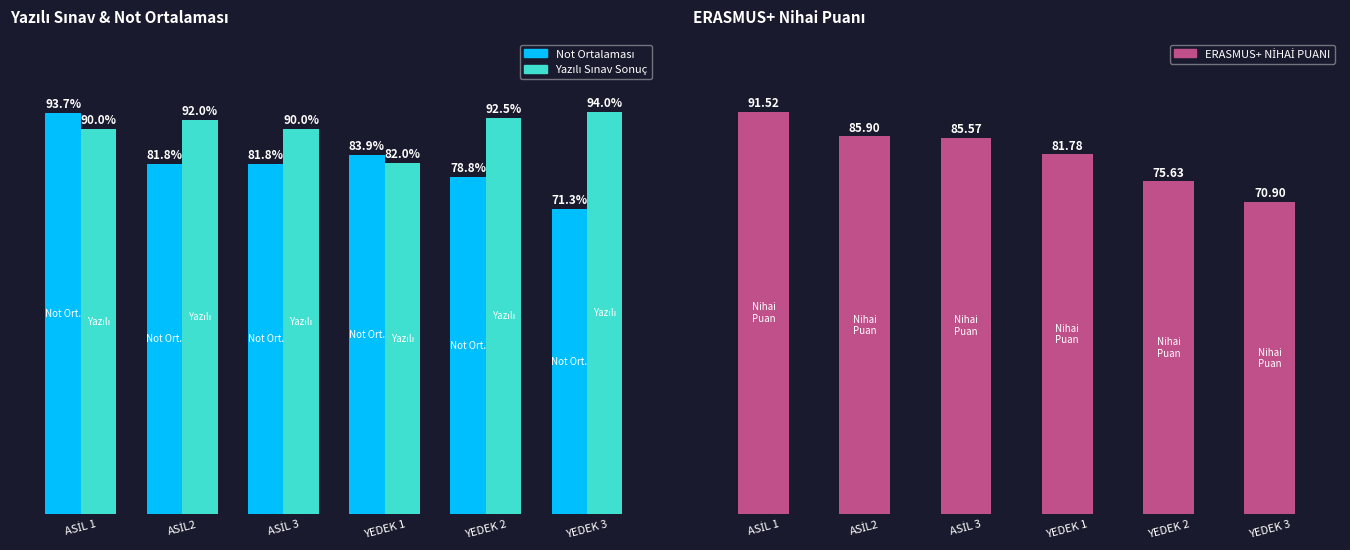

Which series has the largest total across all categories?

Yazılı Sınav Sonuç